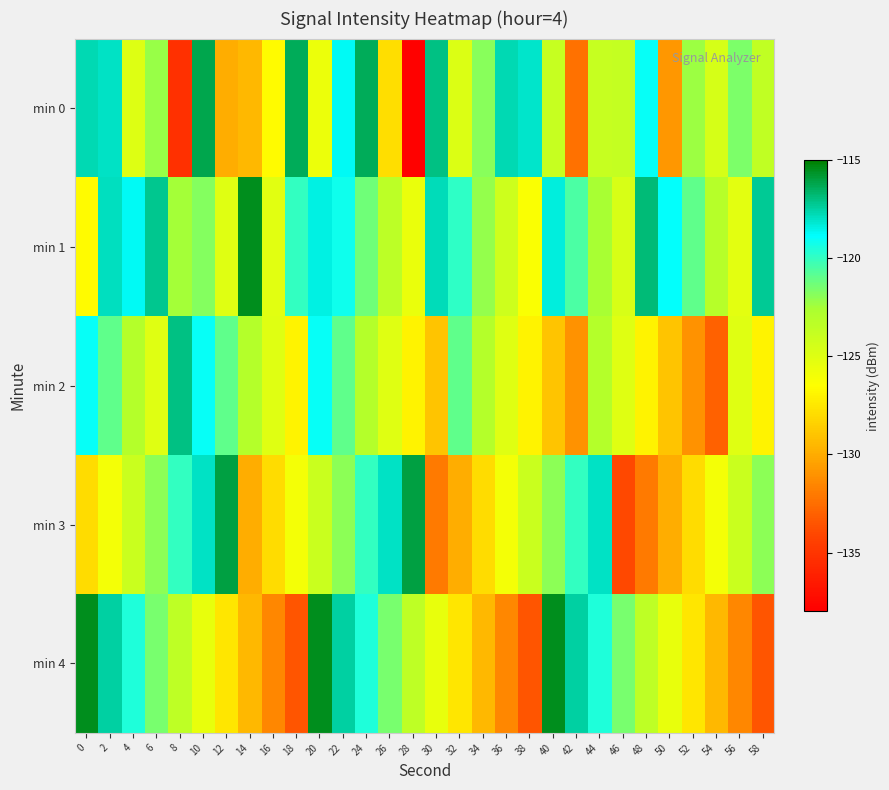

At 32, list the series in order from largest to smallest.

min 1, min 2, min 0, min 4, min 3